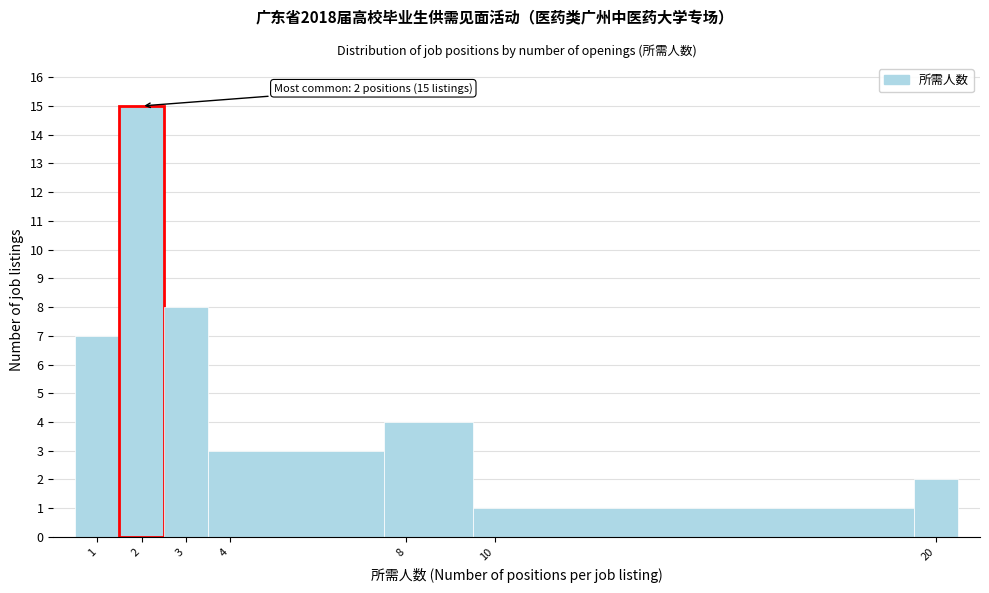

Which range on the x-axis has the tallest bar?

1.5 to 2.5